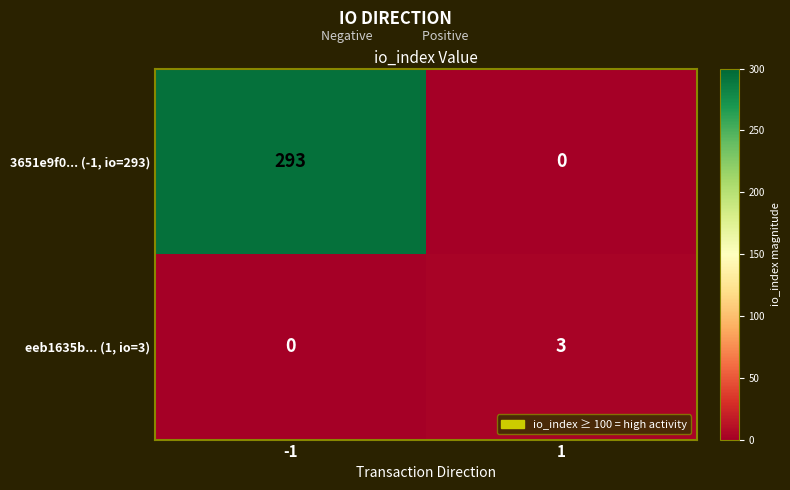

What is the difference between the eeb1635b... (1, io=3) values at -1 and 1?

3